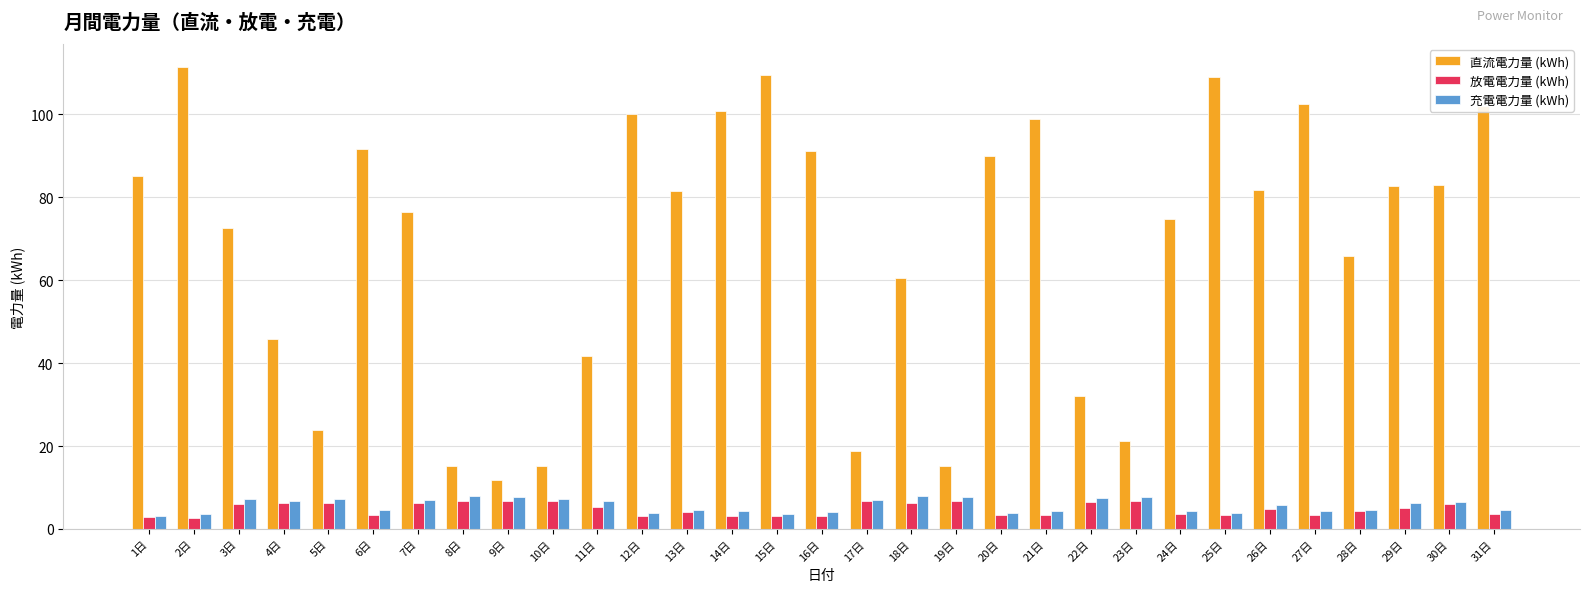

What position from the left is 3日?

3